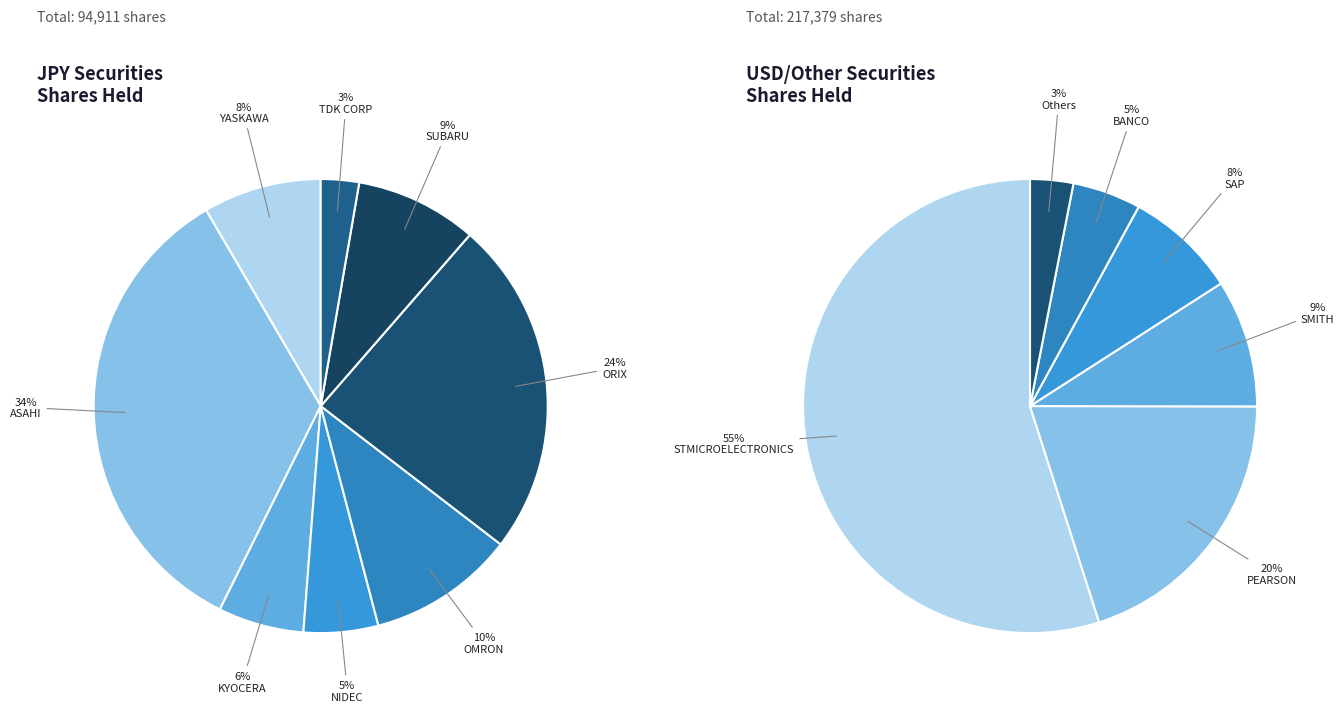

True or false: BANCO SANTANDER CHILE ADR accounts for 1% of the total.

False